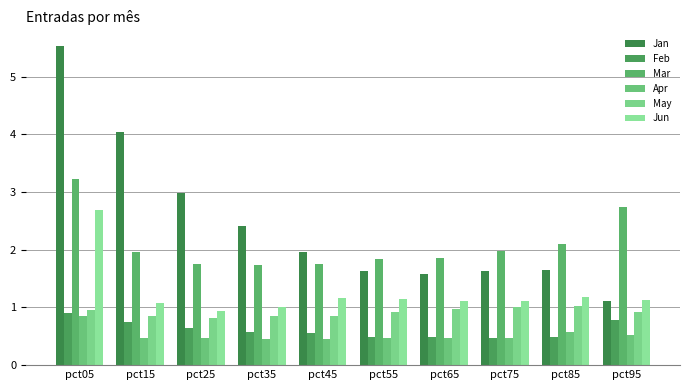

How many distinct data groups are displayed?

6